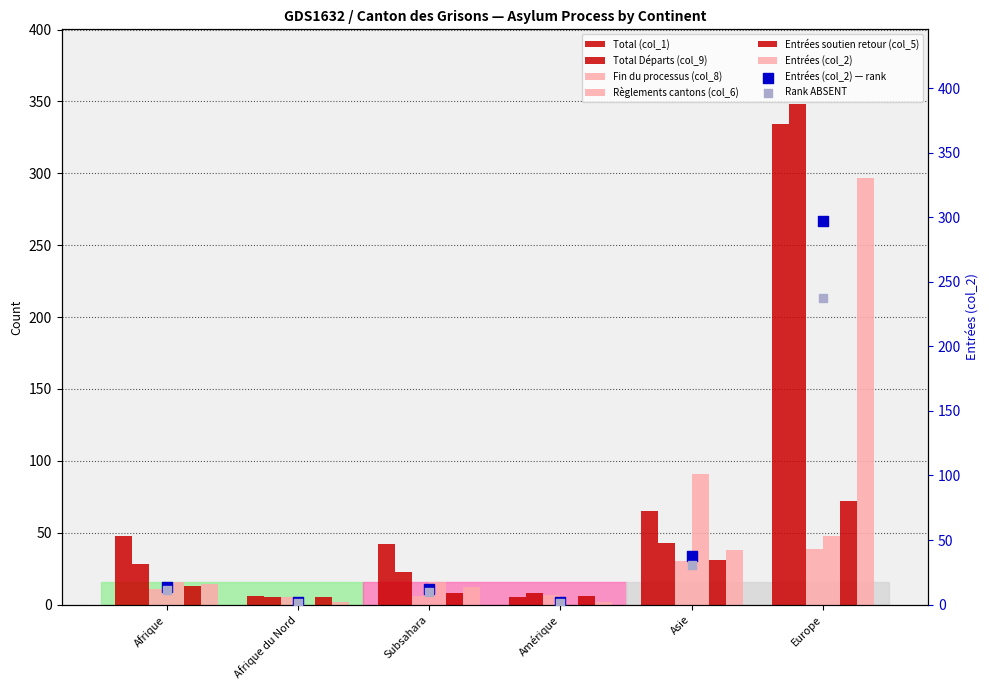

Which series has the largest total across all categories?

Total (col_1)